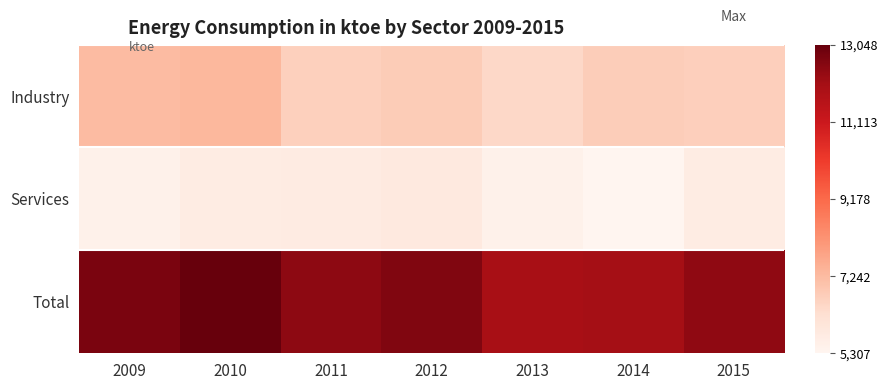

Reading right to left, list all the values displayed in this chart.

Industry: 2015=6708	2014=6769	2013=6462	2012=6799	2011=6680	2010=7325	2009=7219
Services: 2015=5703	2014=5307	2013=5513	2012=5855	2011=5758	2010=5723	2009=5514
Total: 2015=12411	2014=12076	2013=11975	2012=12654	2011=12439	2010=13048	2009=12734